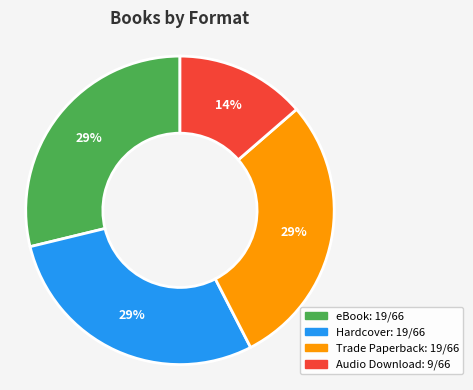

The Trade Paperback slice represents 18% of the pie. True or false?

False